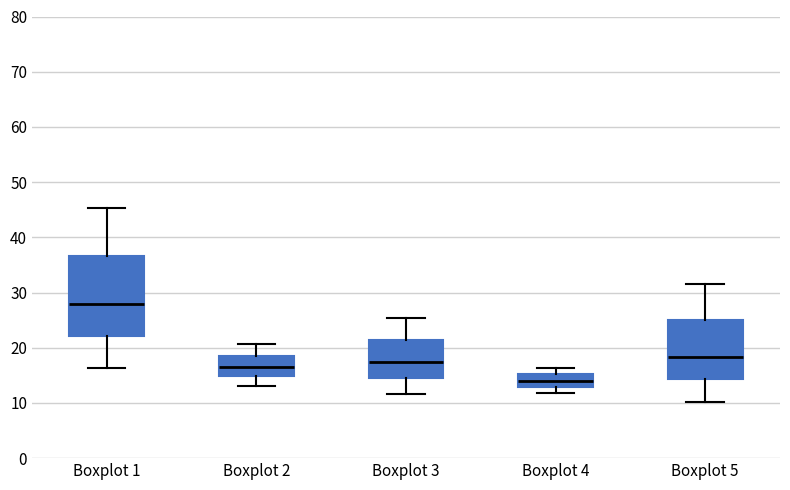

Comparing the boxes themselves (not the whiskers), which one is the tallest?

Boxplot 1